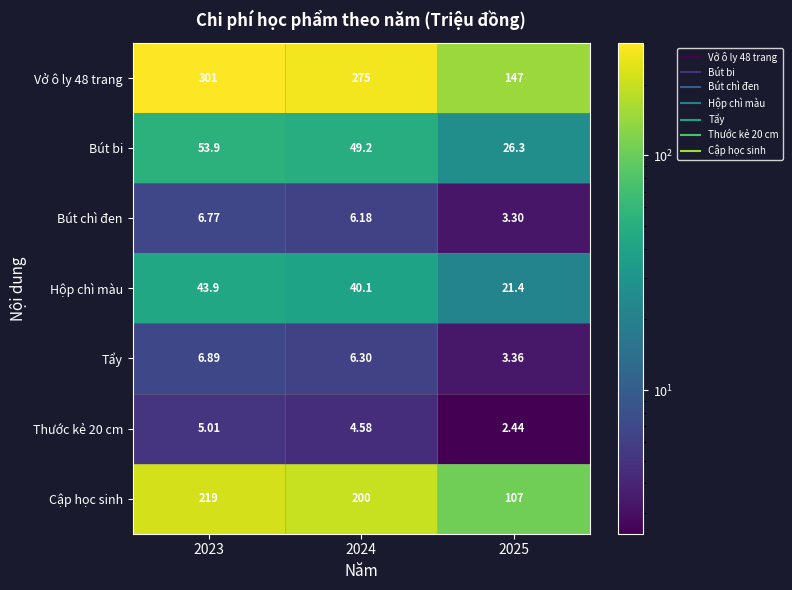

Is the value of Hộp chì màu at 2023 greater than the value of Bút bi at 2024?

No